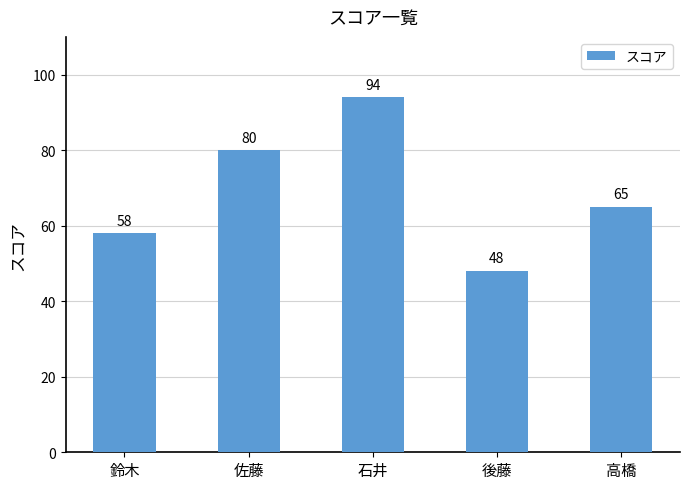

At which label is the value closest to 71?

高橋